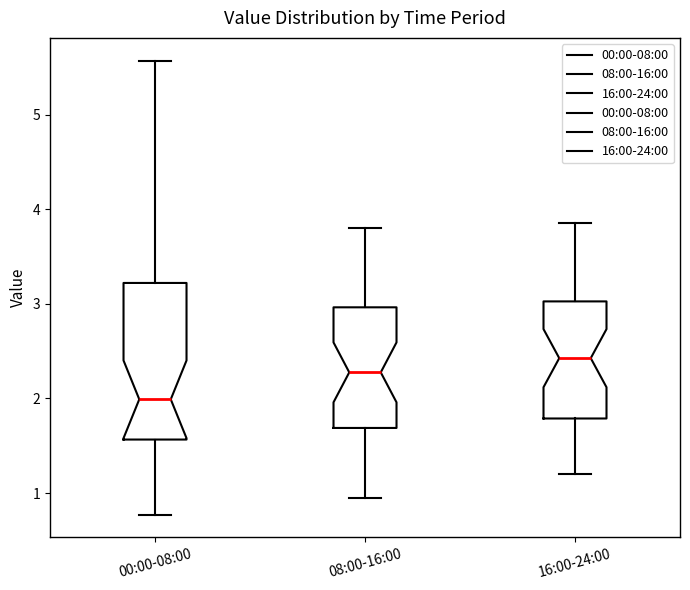

Which box is the tallest, from its lower edge to its upper edge?

00:00-08:00